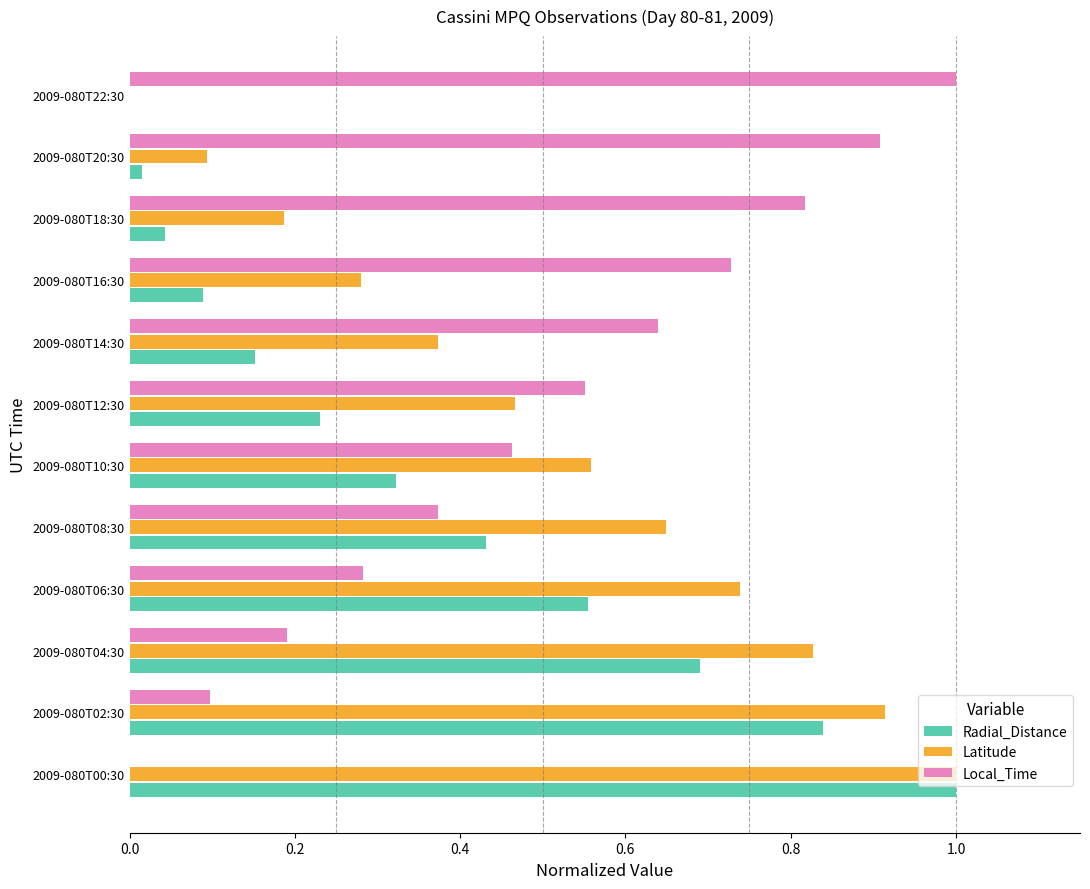

True or false: Latitude has a value of 0.2 at 2009-080T00:30.

False